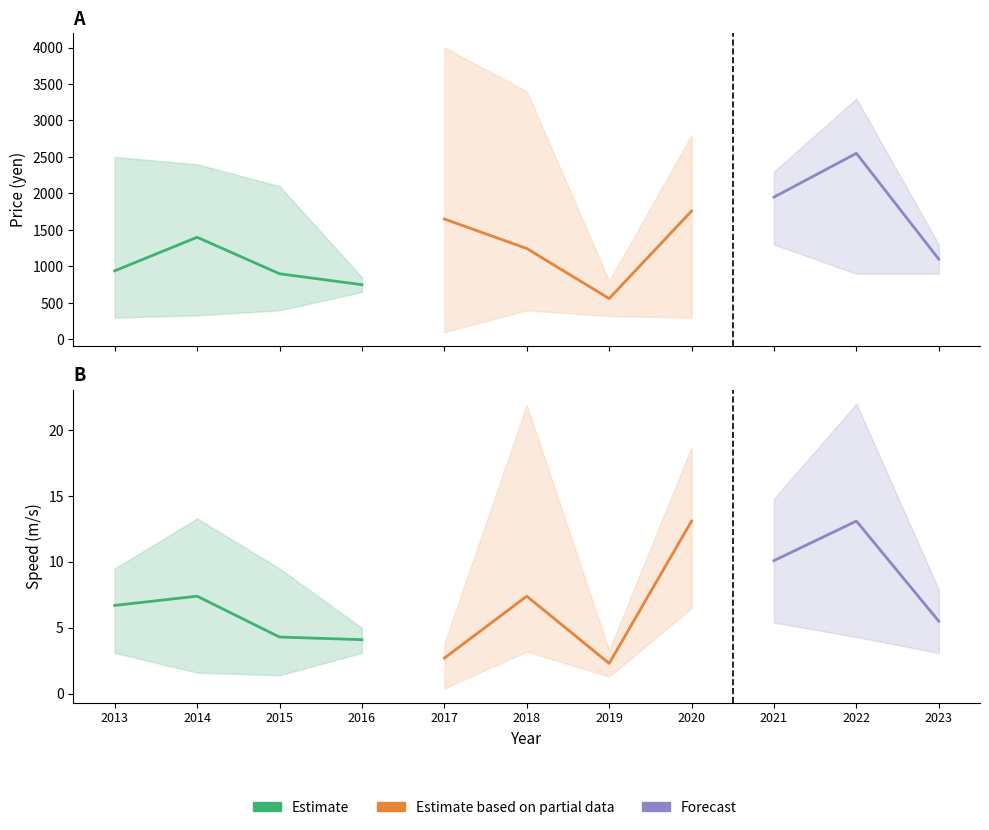

What is the value of the speed_high point at the 1st from the left?

9.5